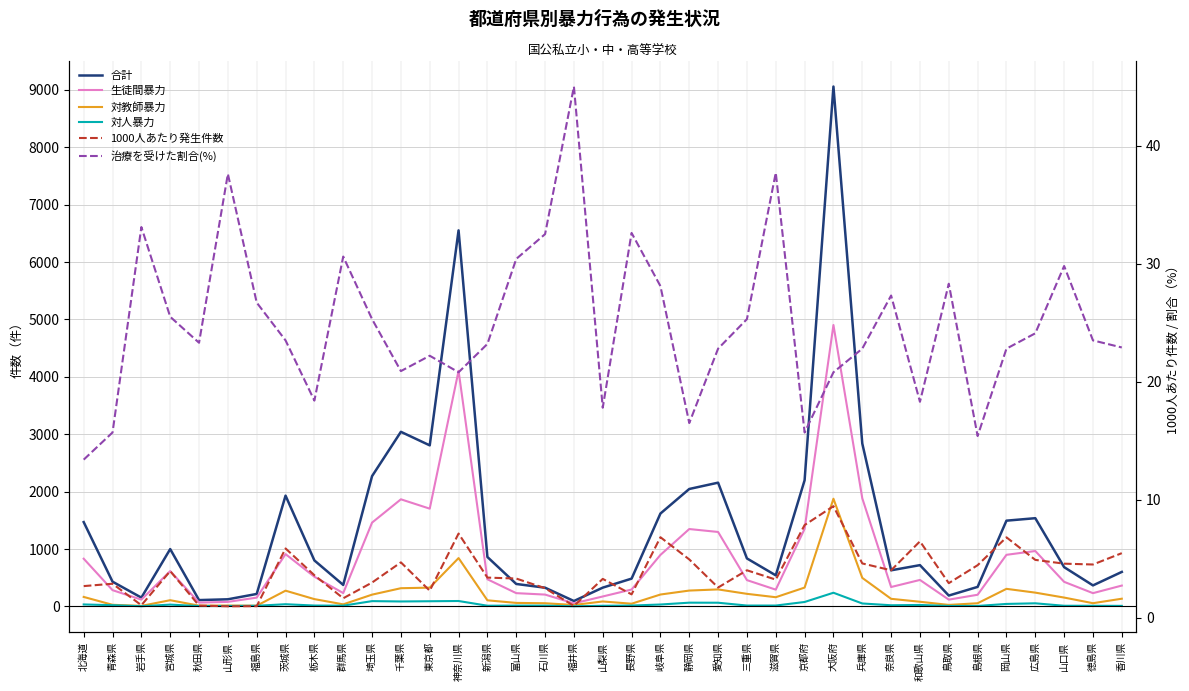

What is the highest value of the 生徒間暴力 series?

4903.0